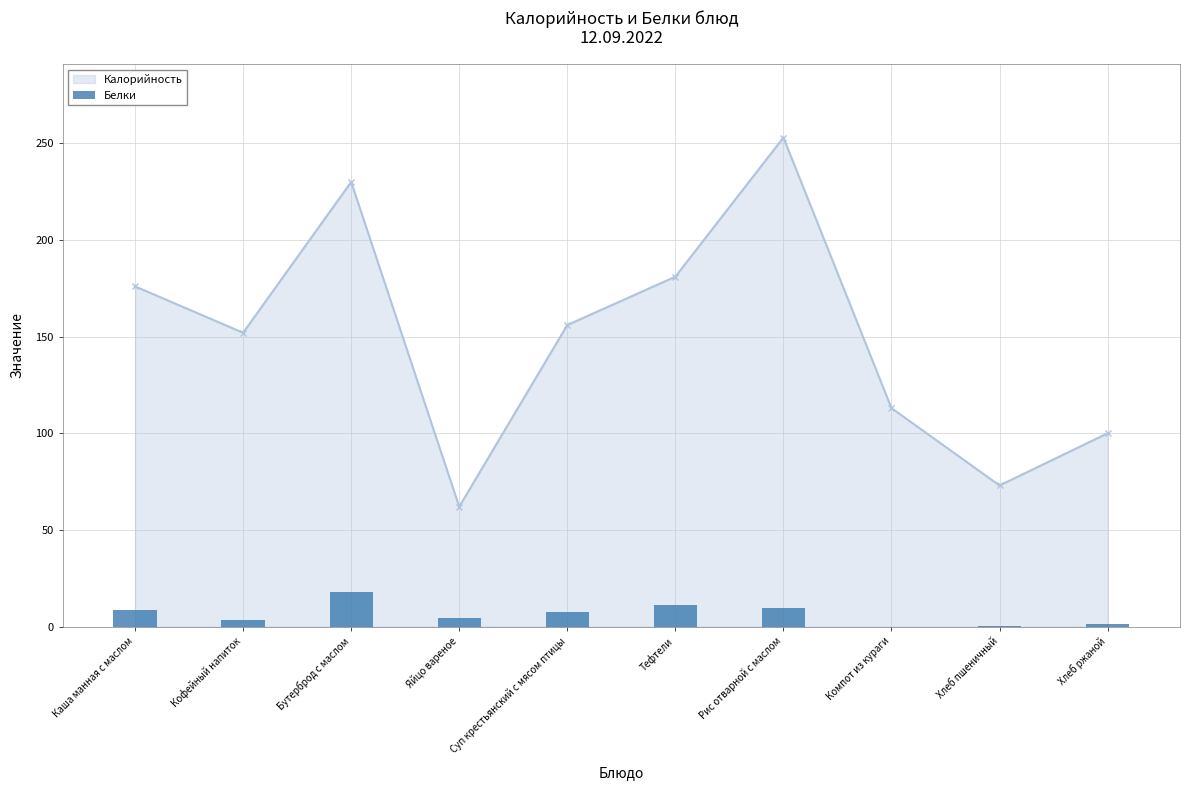

True or false: Калорийность has a value of 181 at Тефтели.

True